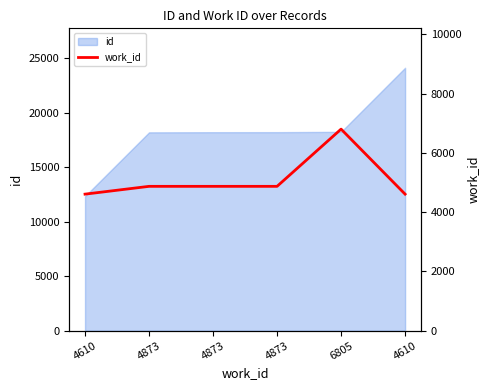

The value at 4610 is 4610. True or false?

True